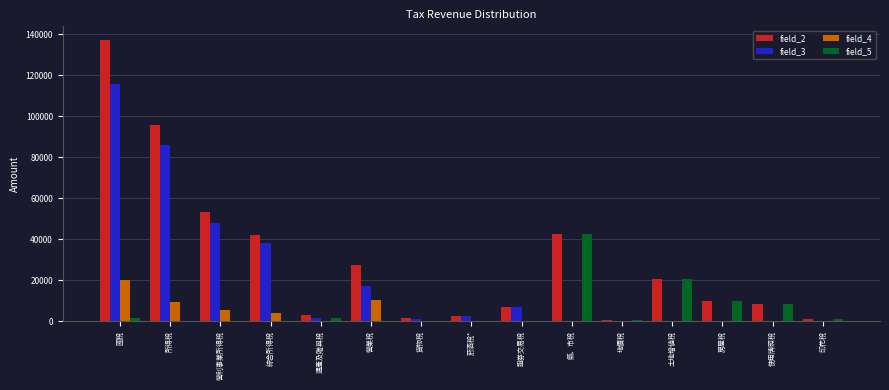

The field_3 series shows 1432.0 at 遗產及贈與稅. True or false?

True